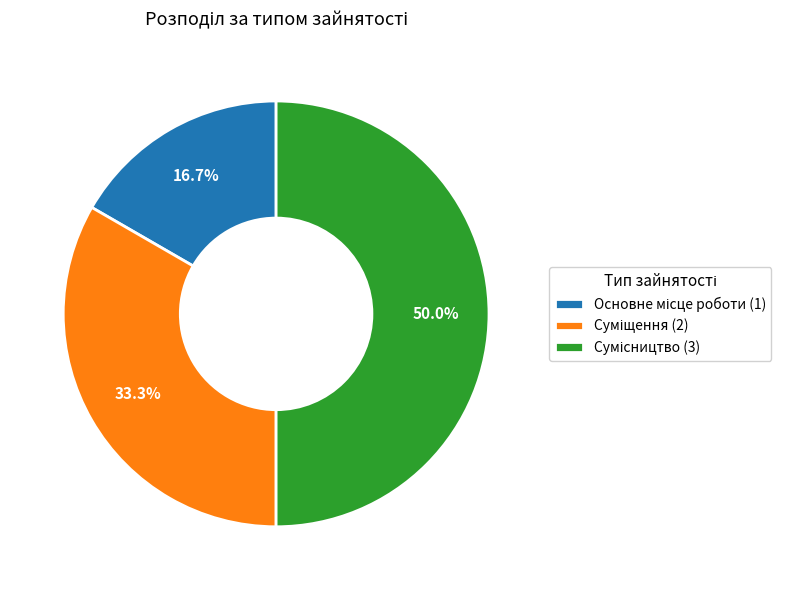

What percentage is NOT represented by Суміщення?

66.7%